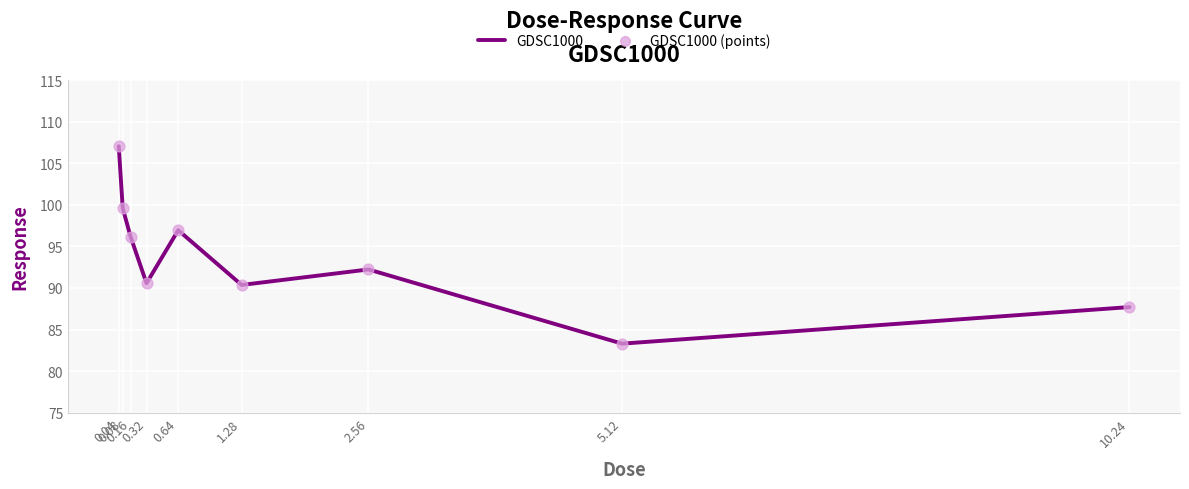

What is the maximum value shown in the chart?

107.1